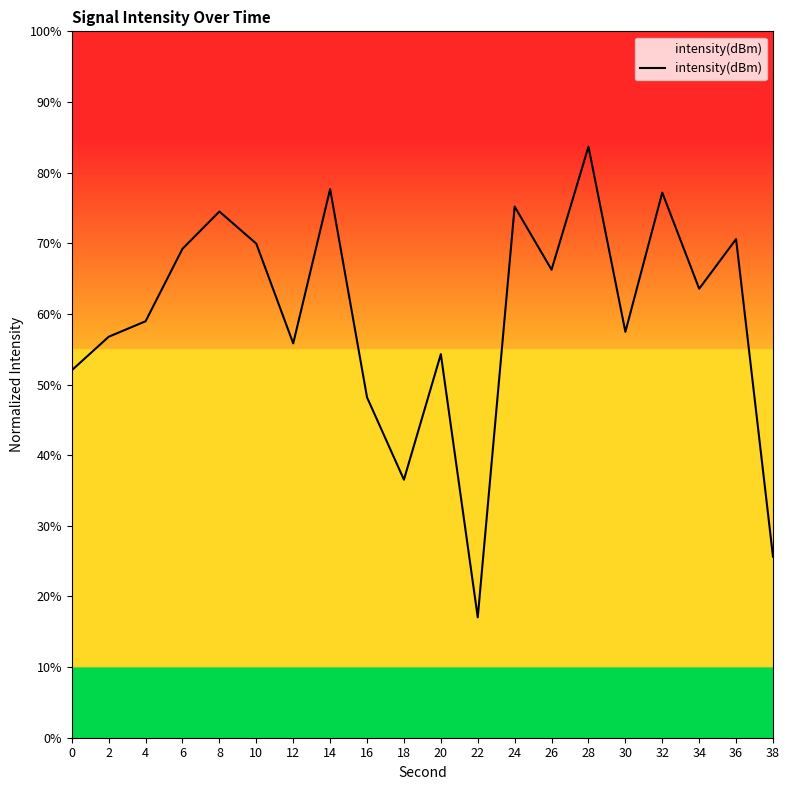

Reading left to right, list all the values displayed in this chart.

0=52.0	2=56.8	4=59.0	6=69.2	8=74.5	10=69.9	12=55.8	14=77.7	16=48.2	18=36.5	20=54.3	22=17.0	24=75.2	26=66.3	28=83.7	30=57.5	32=77.2	34=63.6	36=70.6	38=25.6